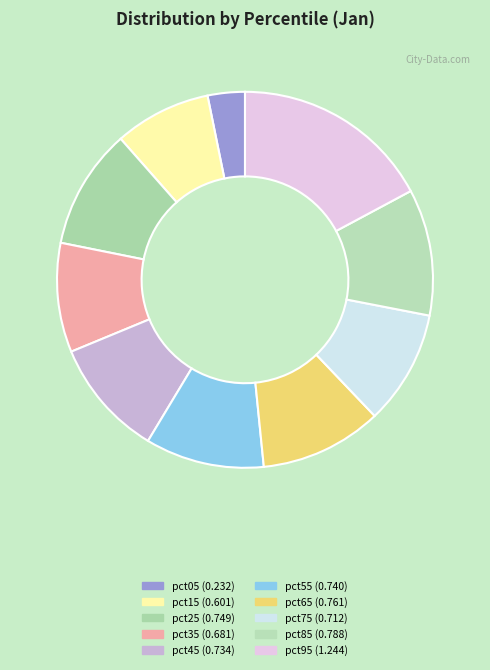

What percentage is the pct05 slice, to the nearest percent?

3%